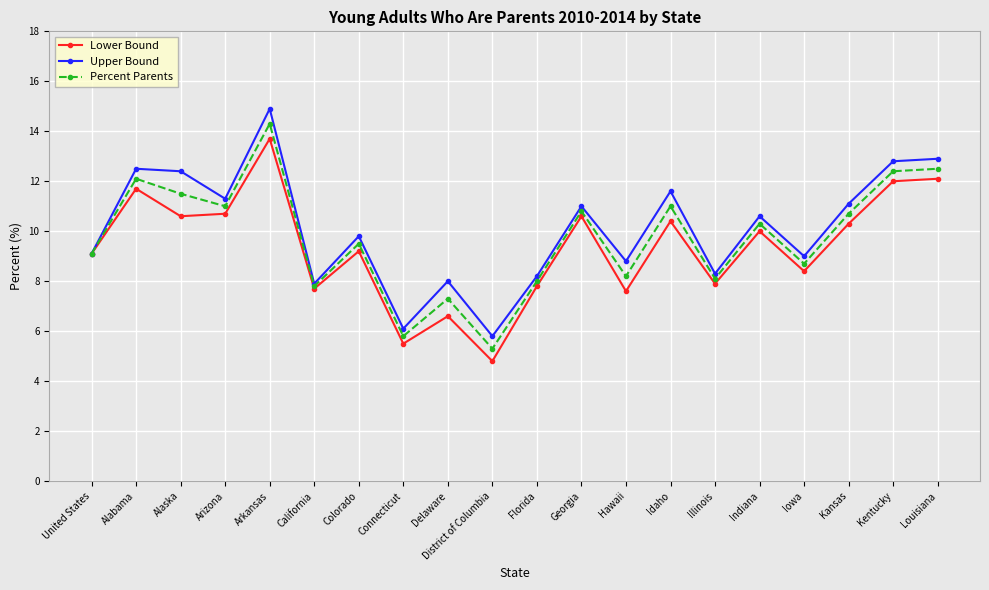

At which category is the sum across all series the highest?

Arkansas